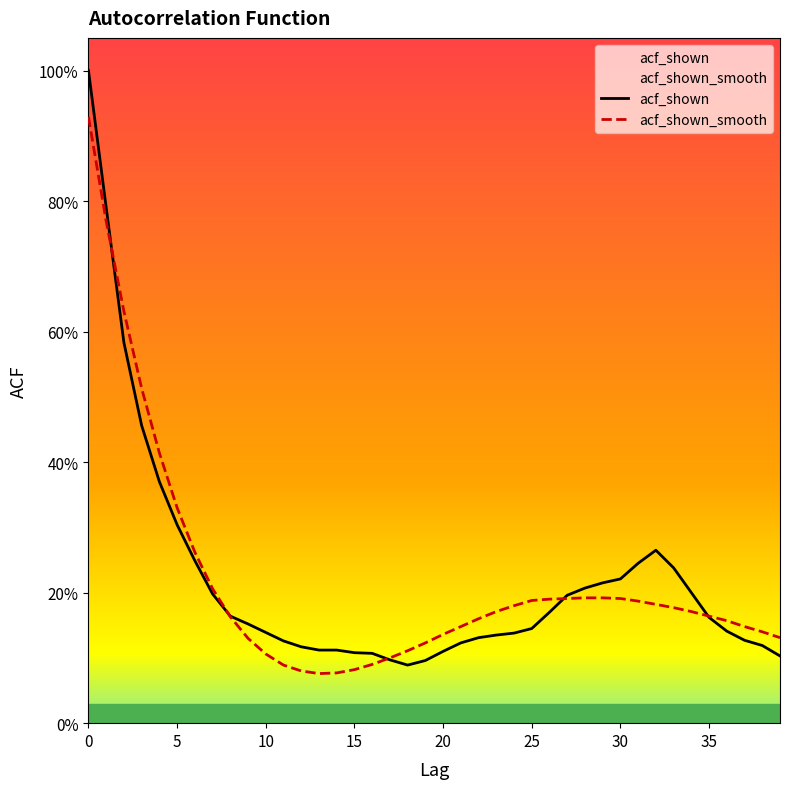

How many intersections are there between acf_shown_smooth and acf_shown?

5